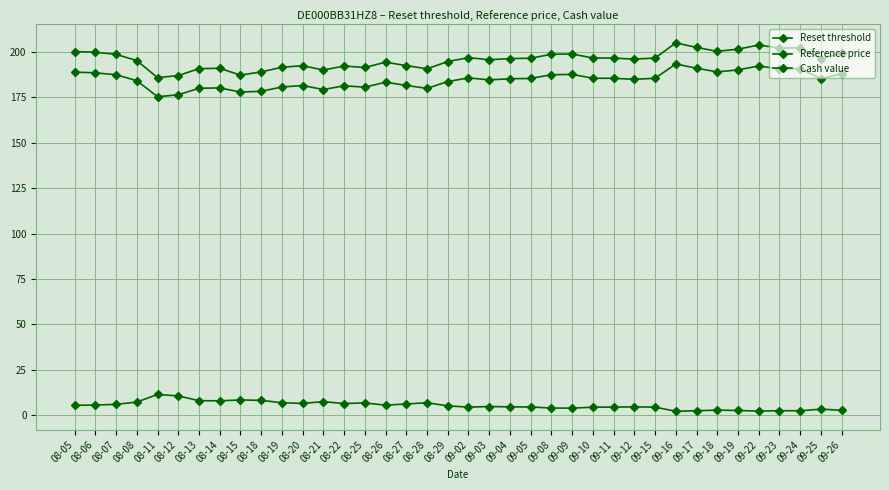

What is the total value across all series at 08-19?

379.3